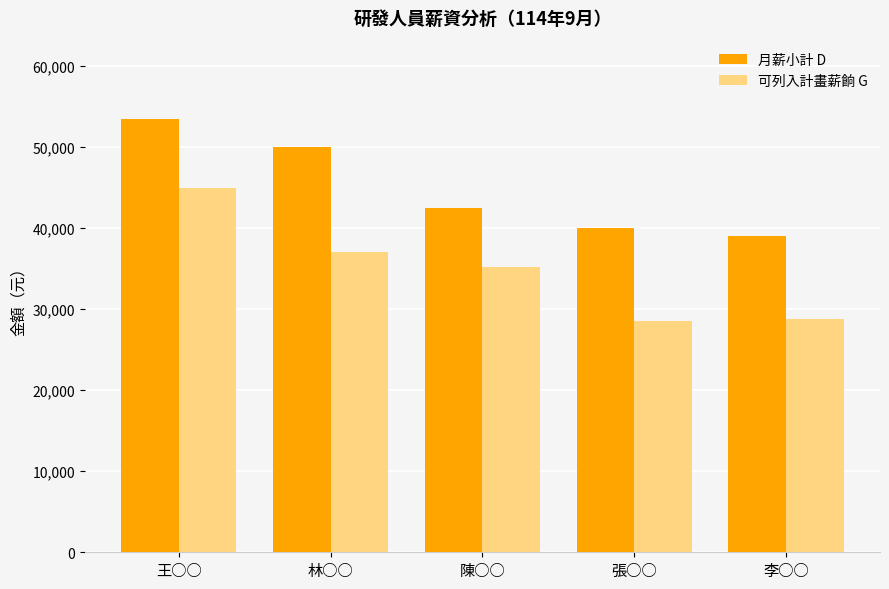

The 可列入計畫薪餉 G series shows 49785 at 陳○○. True or false?

False